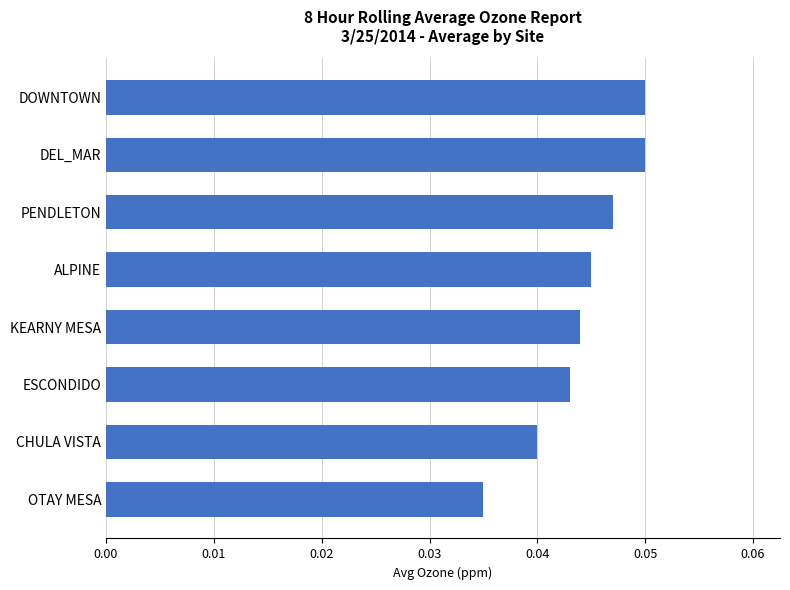

Which has a higher value, PENDLETON or CHULA VISTA?

PENDLETON